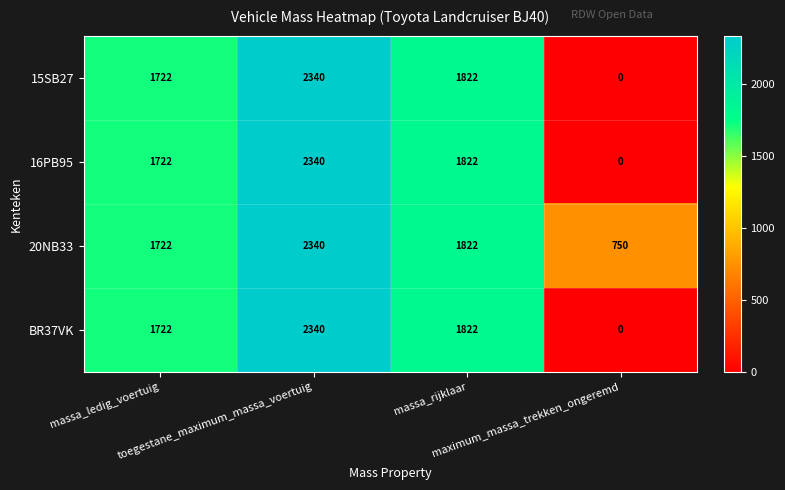

What is the lowest value of the 20NB33 series?

750